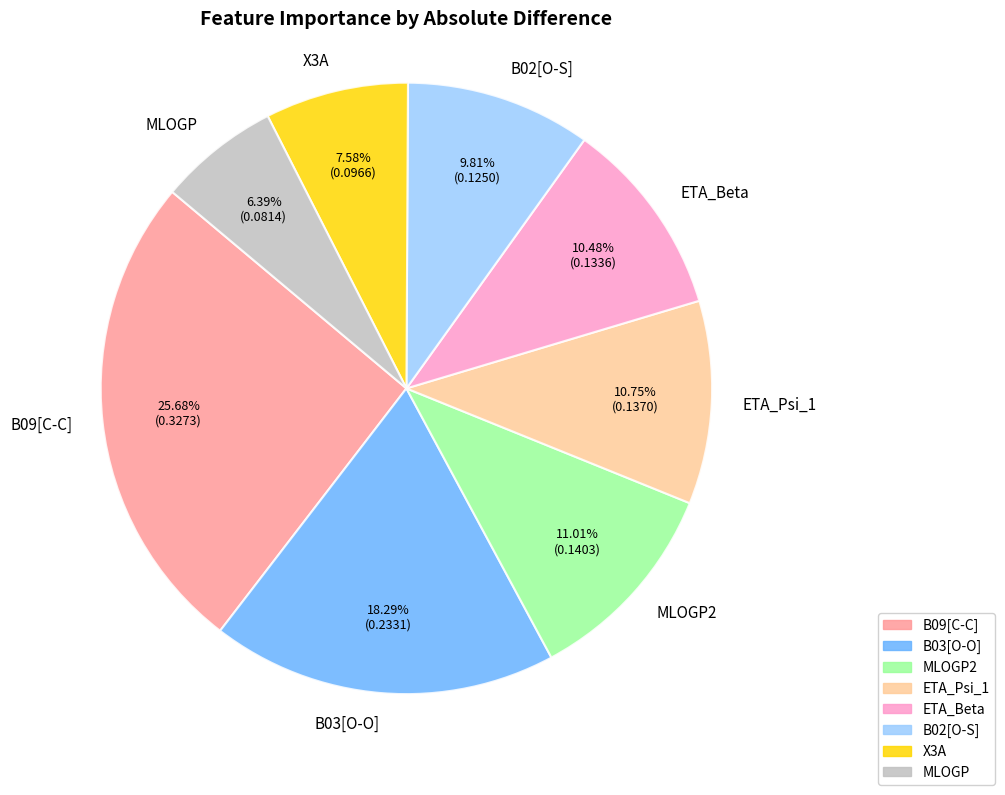

How many slices are in this pie chart?

8